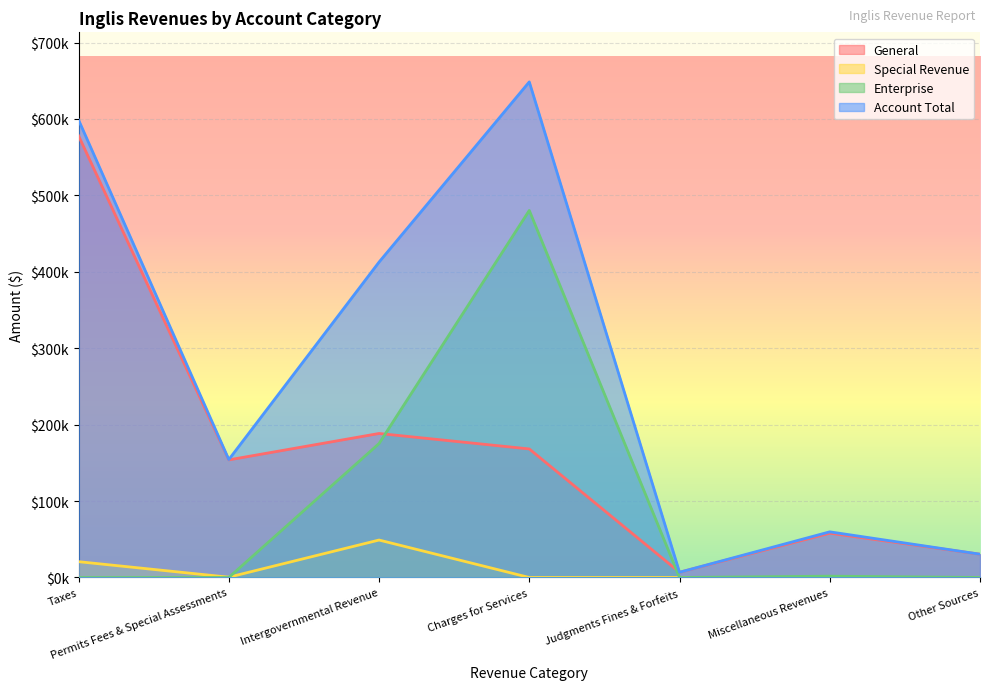

How many data points in Account Total are above 154299?

3